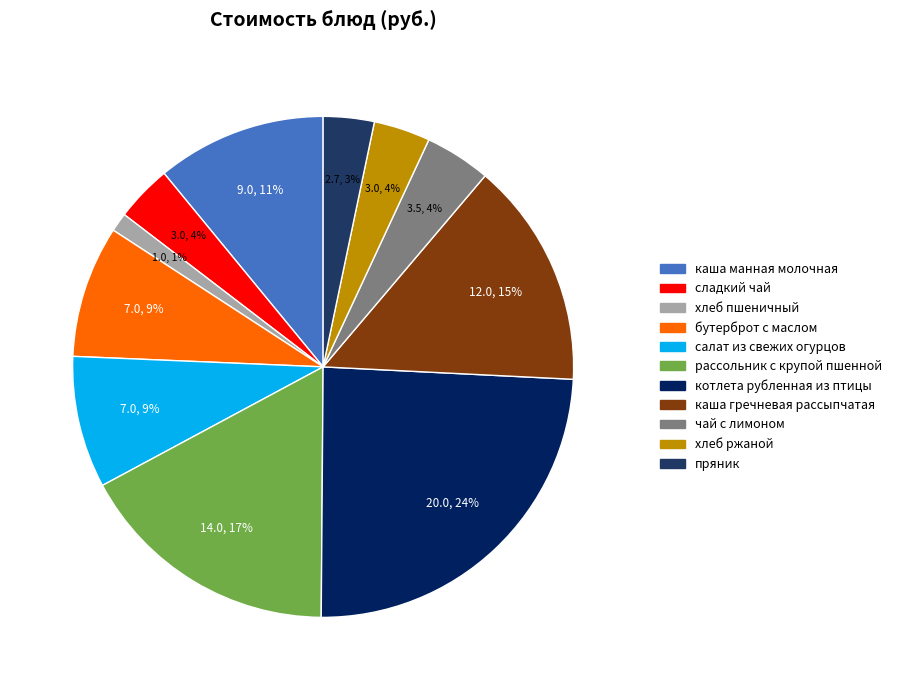

Which has a higher value, хлеб ржаной or сладкий чай?

хлеб ржаной